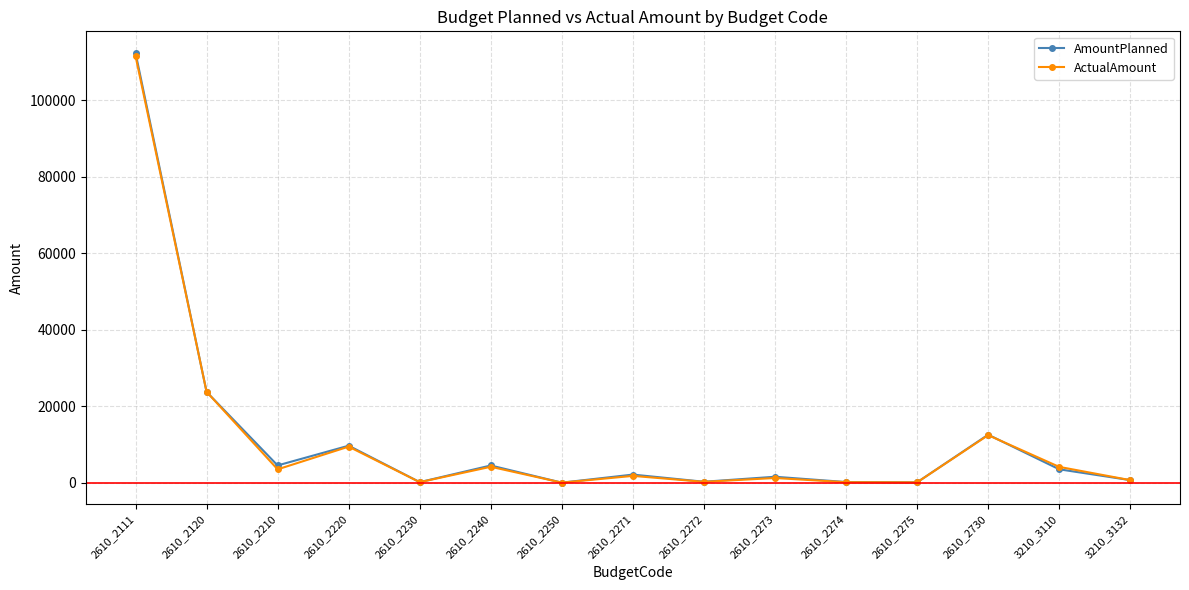

The AmountPlanned series shows 13251.9 at 2610_2120. True or false?

False